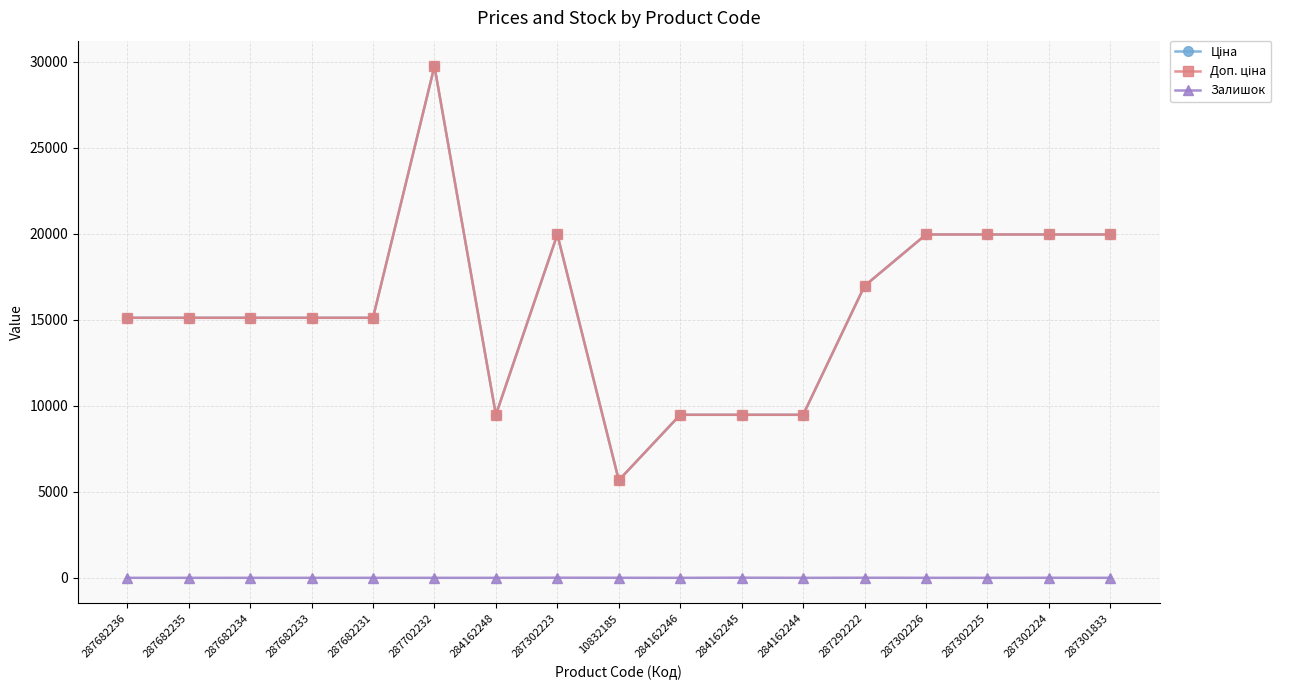

Is this an area chart (filled region under the line)?

No